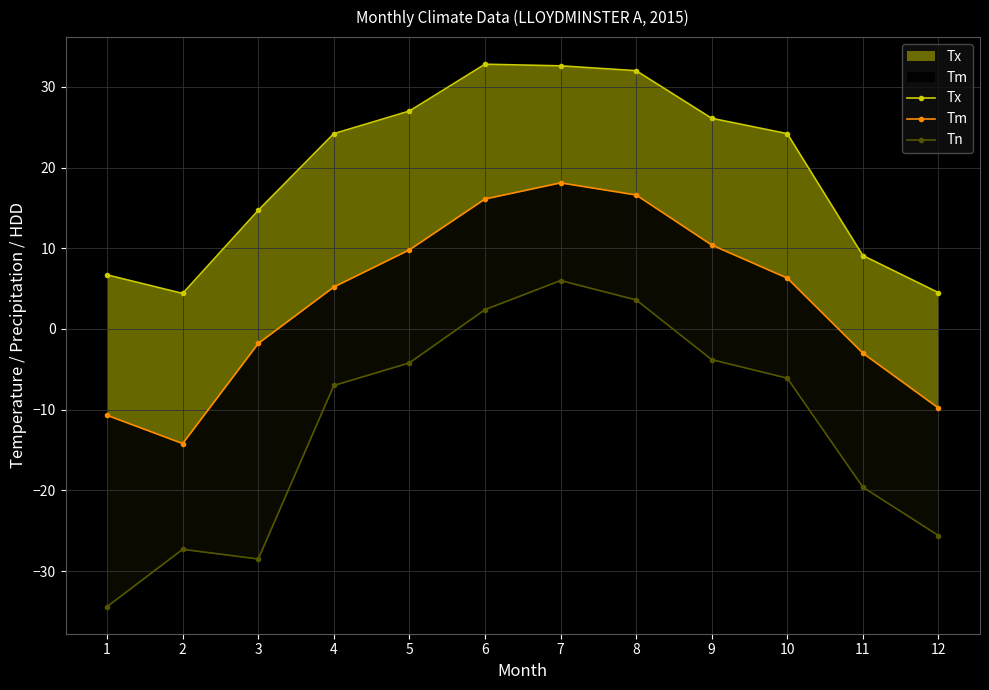

What is the difference between the Tn values at 8 and 11?

23.2